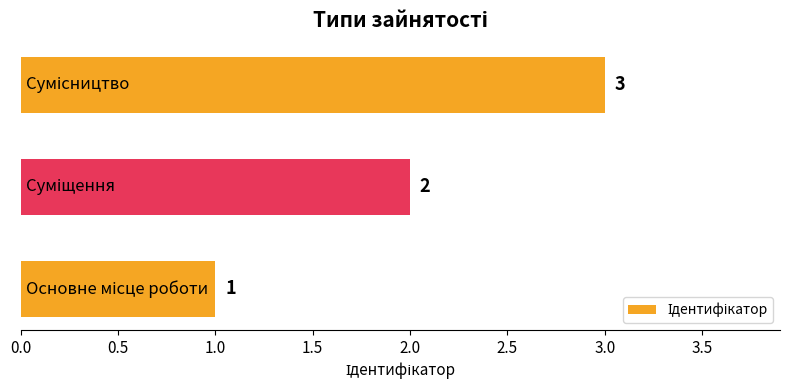

What is the greatest value displayed?

3